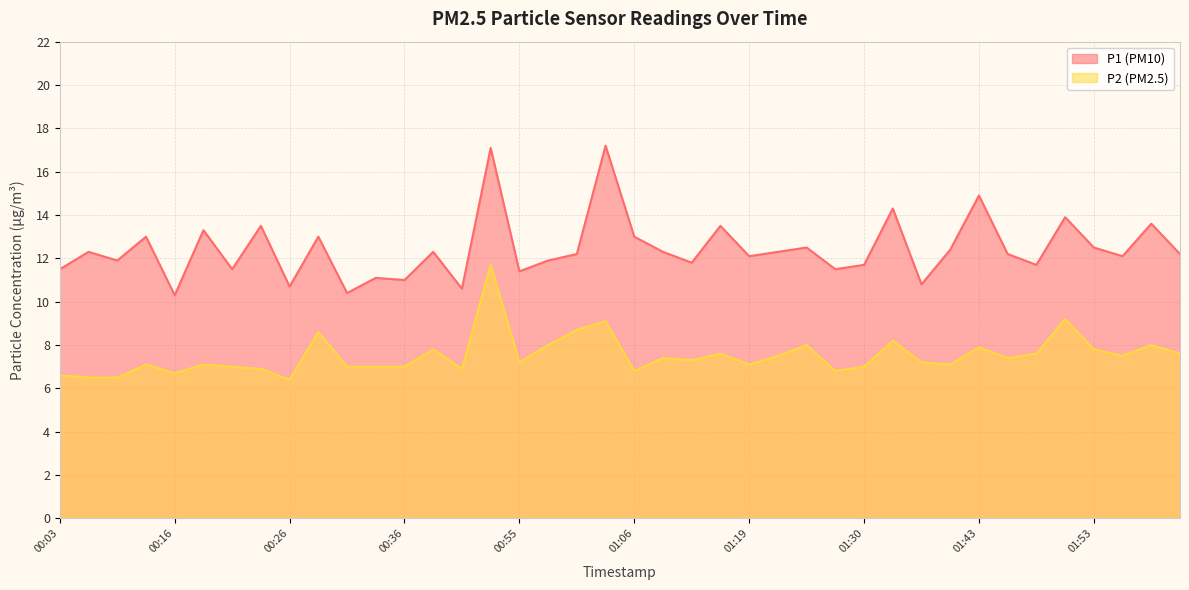

How many data points in P1 are less than 12?

16